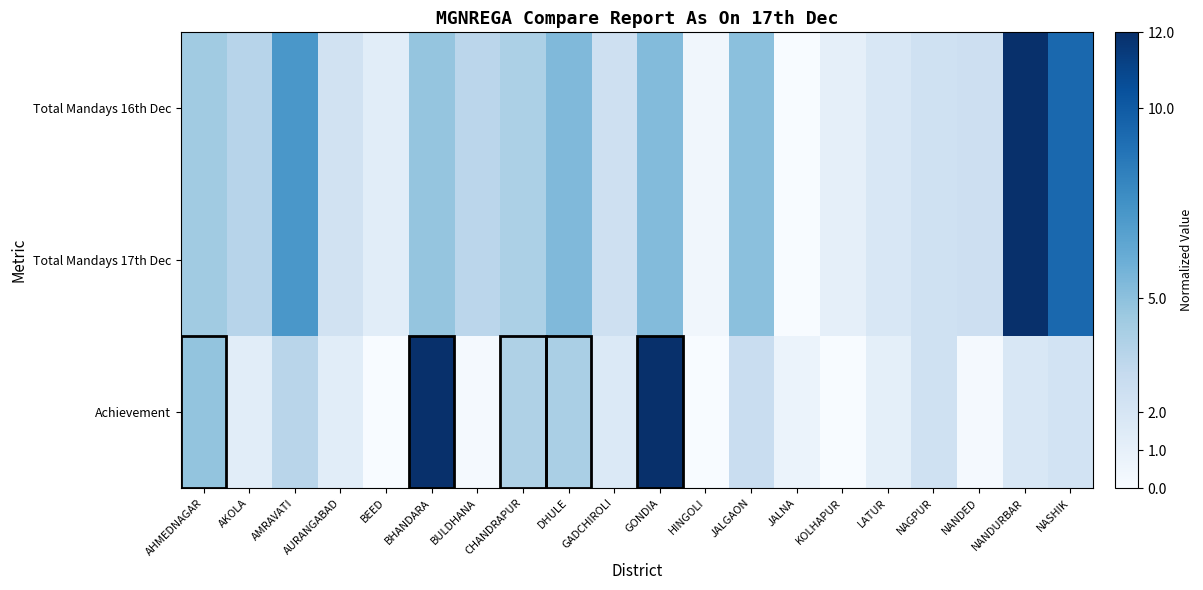

How many data points does each series have?

20